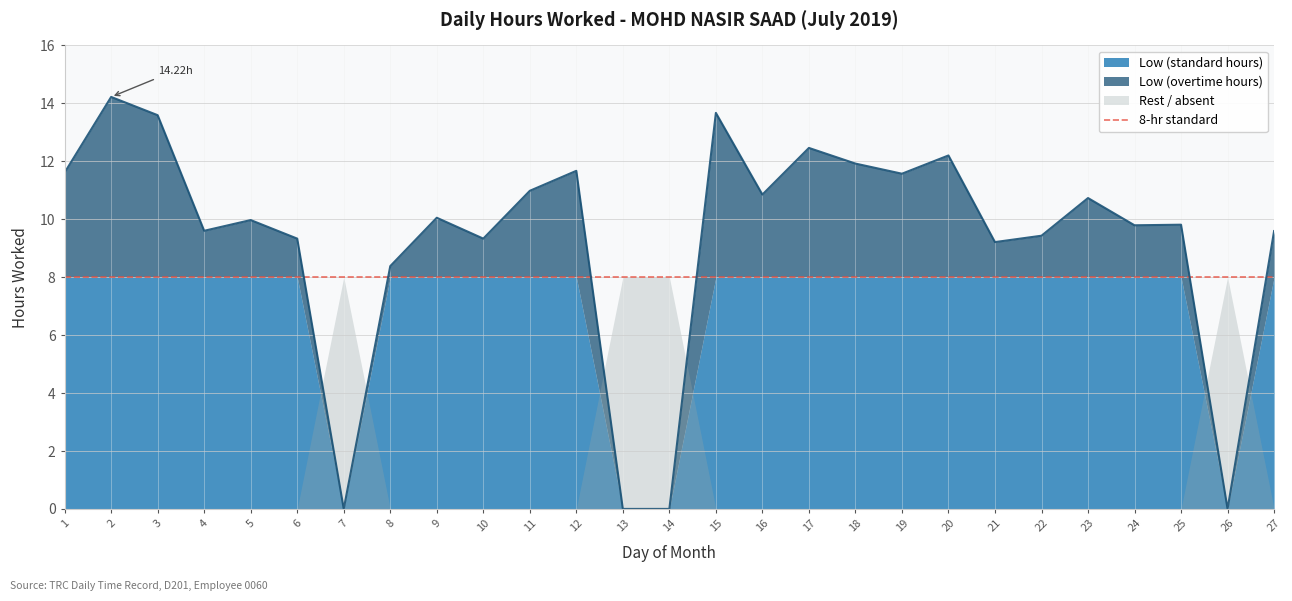

The value at 21 is 9.2. True or false?

True